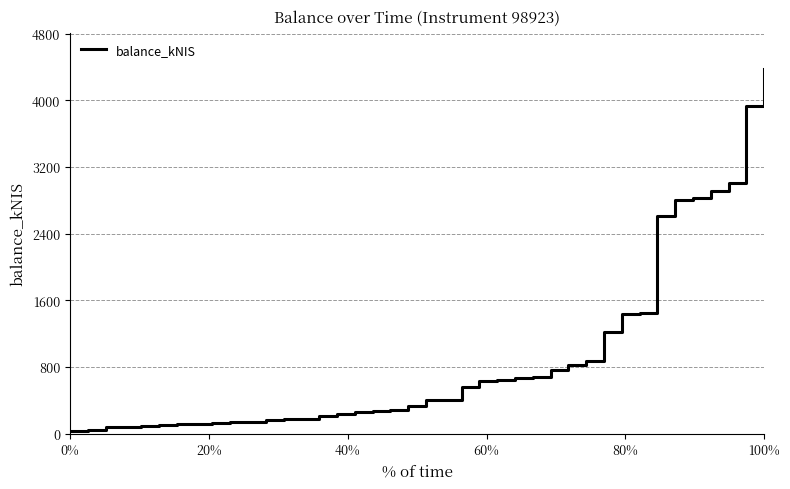

What is the maximum value shown in the chart?

4378.6